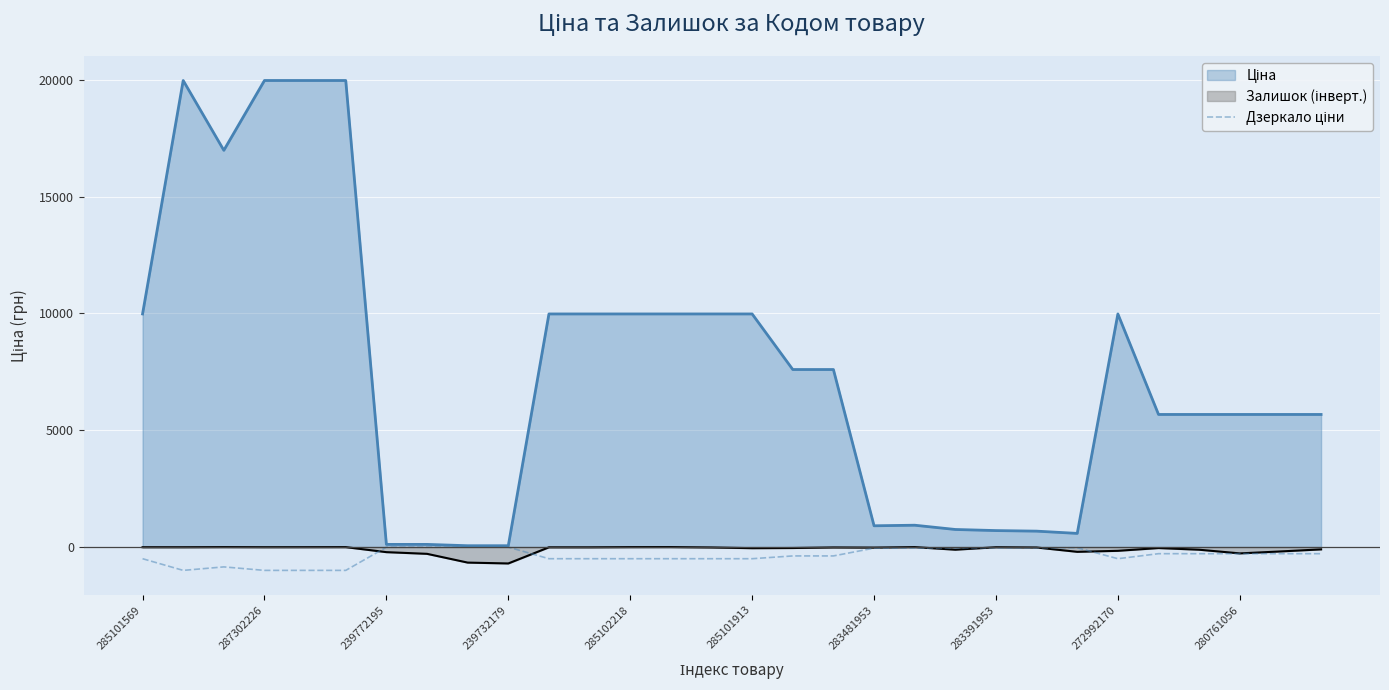

How many interior local peaks (higher than both neighbors) does the data have?

3